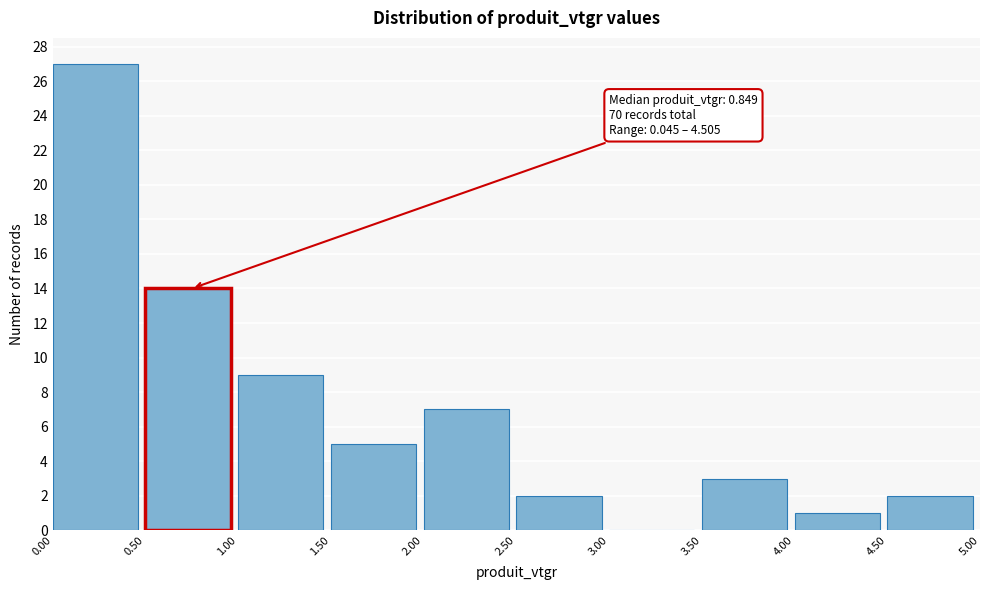

Which range on the x-axis has the tallest bar?

0.00 to 0.50